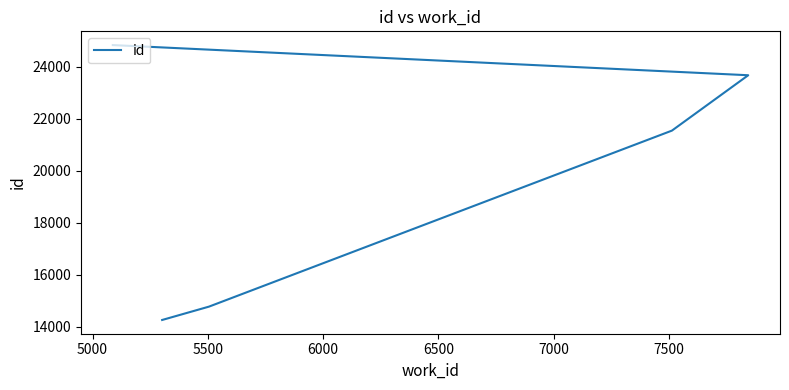

Reading left to right, list all the values displayed in this chart.

14257	14770	21540	23670	24830